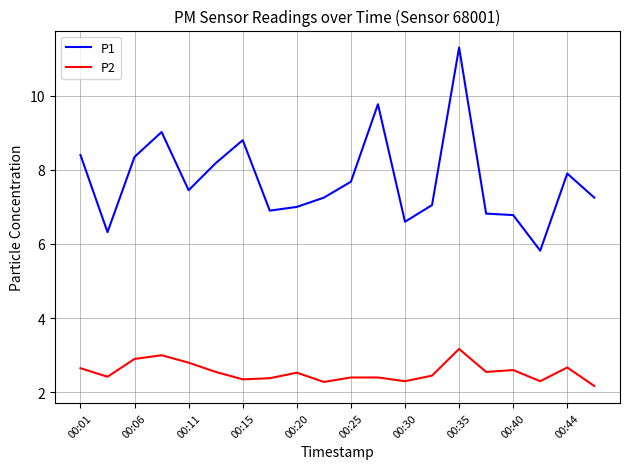

What is the lowest value of the P1 series?

5.8